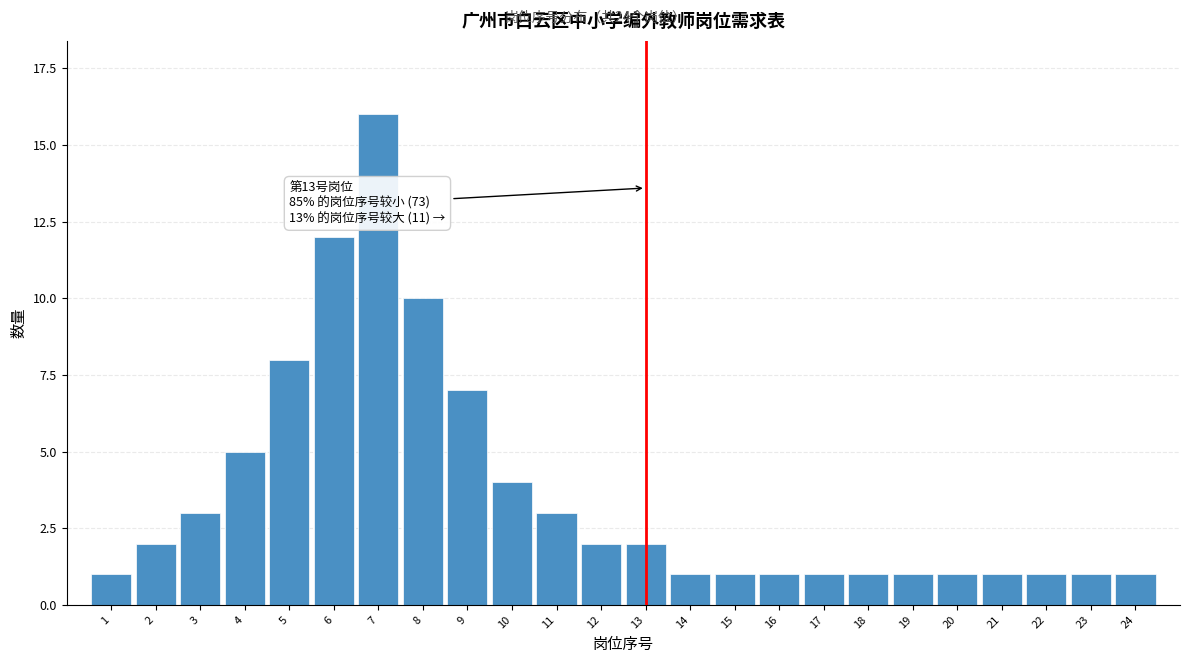

Reading right to left, list all the values displayed in this chart.

1	1	1	1	1	1	1	1	1	1	1	2	2	3	4	7	10	16	12	8	5	3	2	1